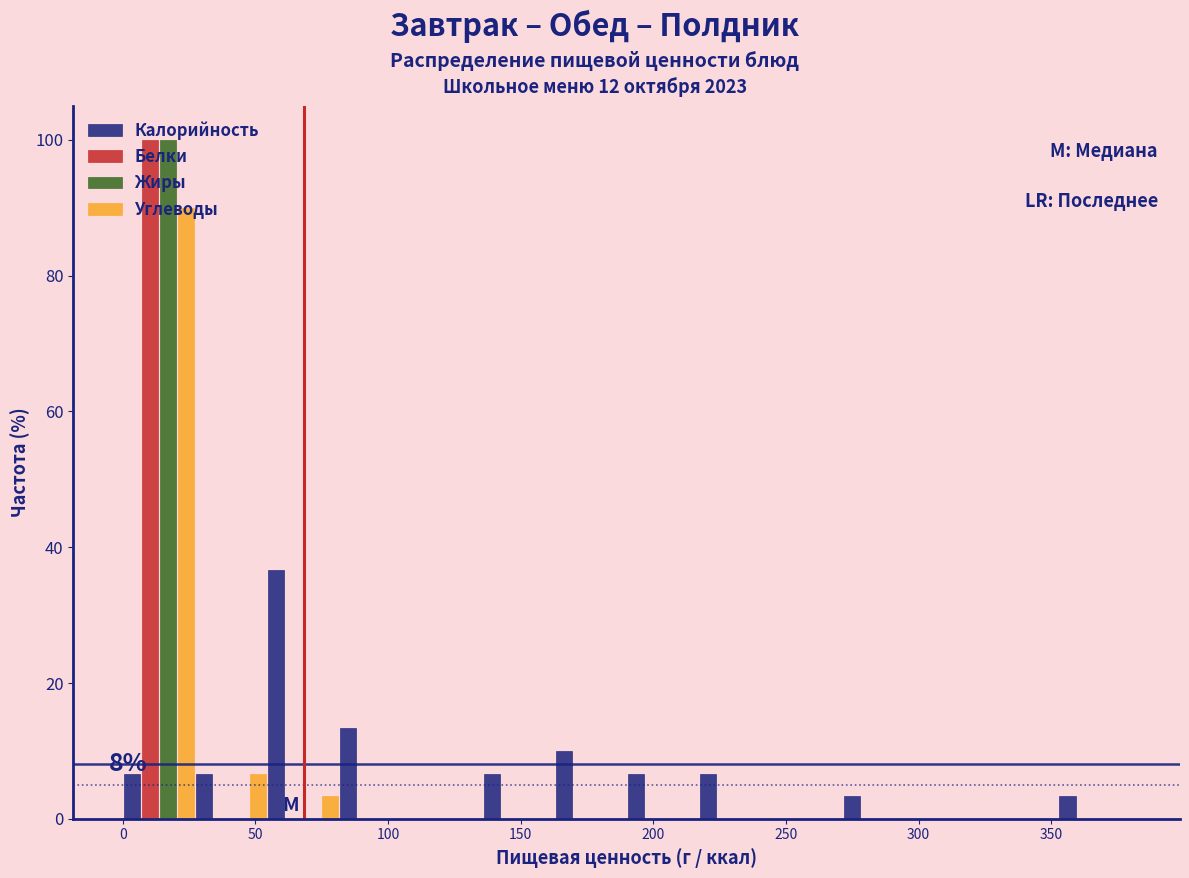

In the Углеводы series, which range on the x-axis has the tallest bar?

0 to 25